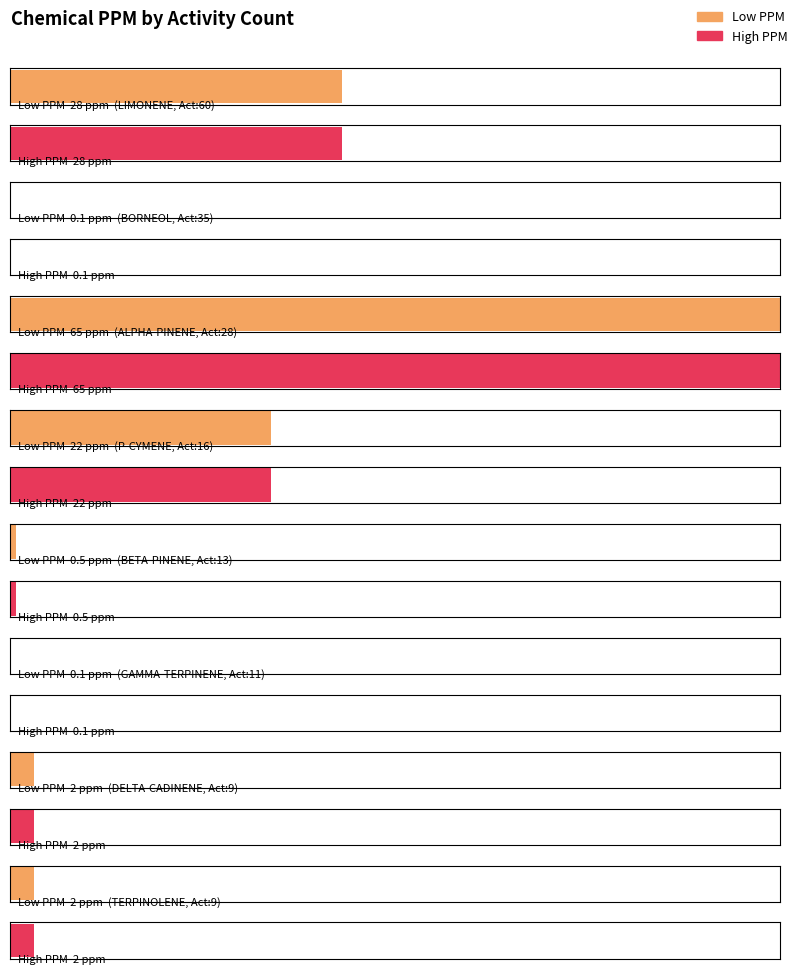

At which category does the chart reach its minimum across all series?

BORNEOL